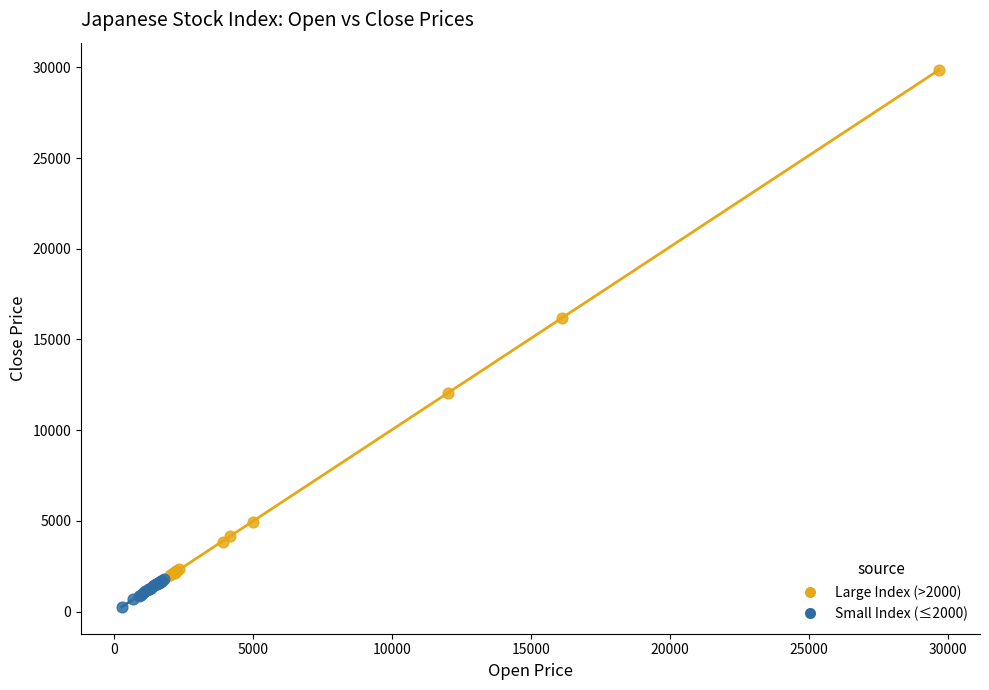

Which series contains the highest Y value?

Large Index (>2000)